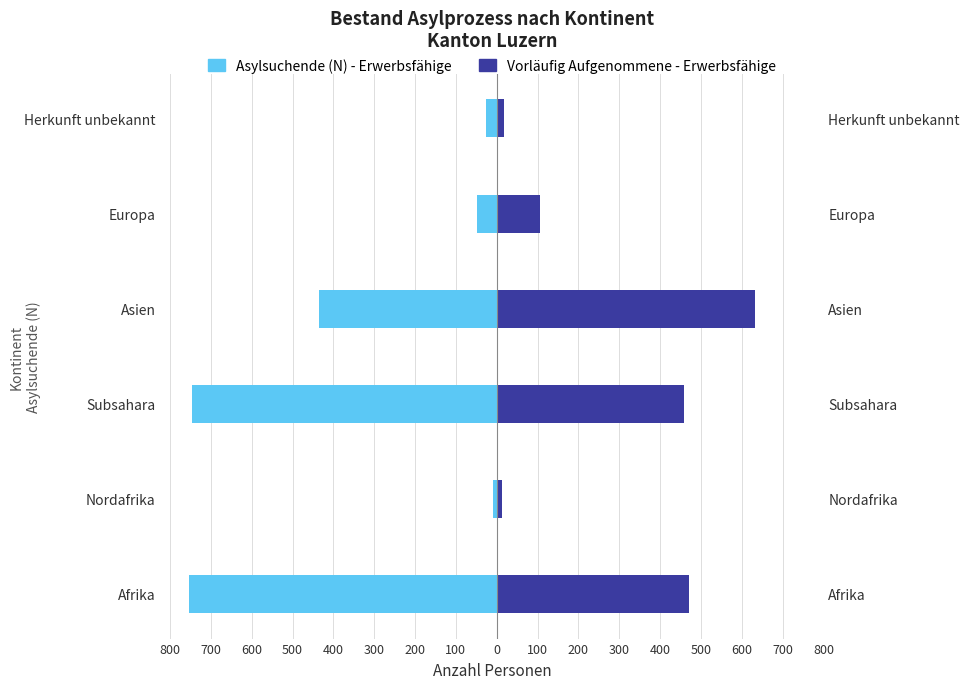

Rank the series at Nordafrika from highest to lowest value.

Vorläufig Aufgenommene - Erwerbsfähige, Asylsuchende (N) - Erwerbsfähige